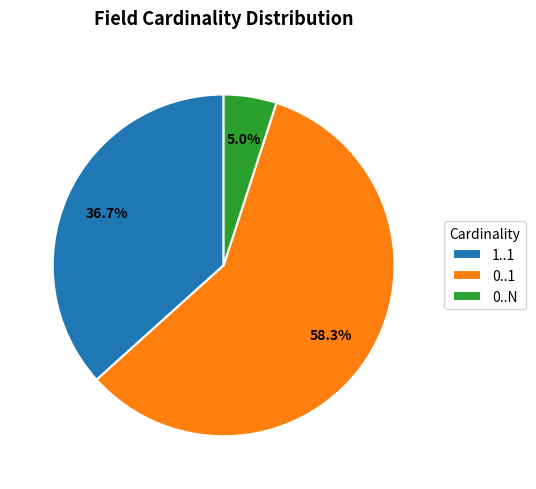

To the nearest percent, what percentage of the pie is 0..1?

58%